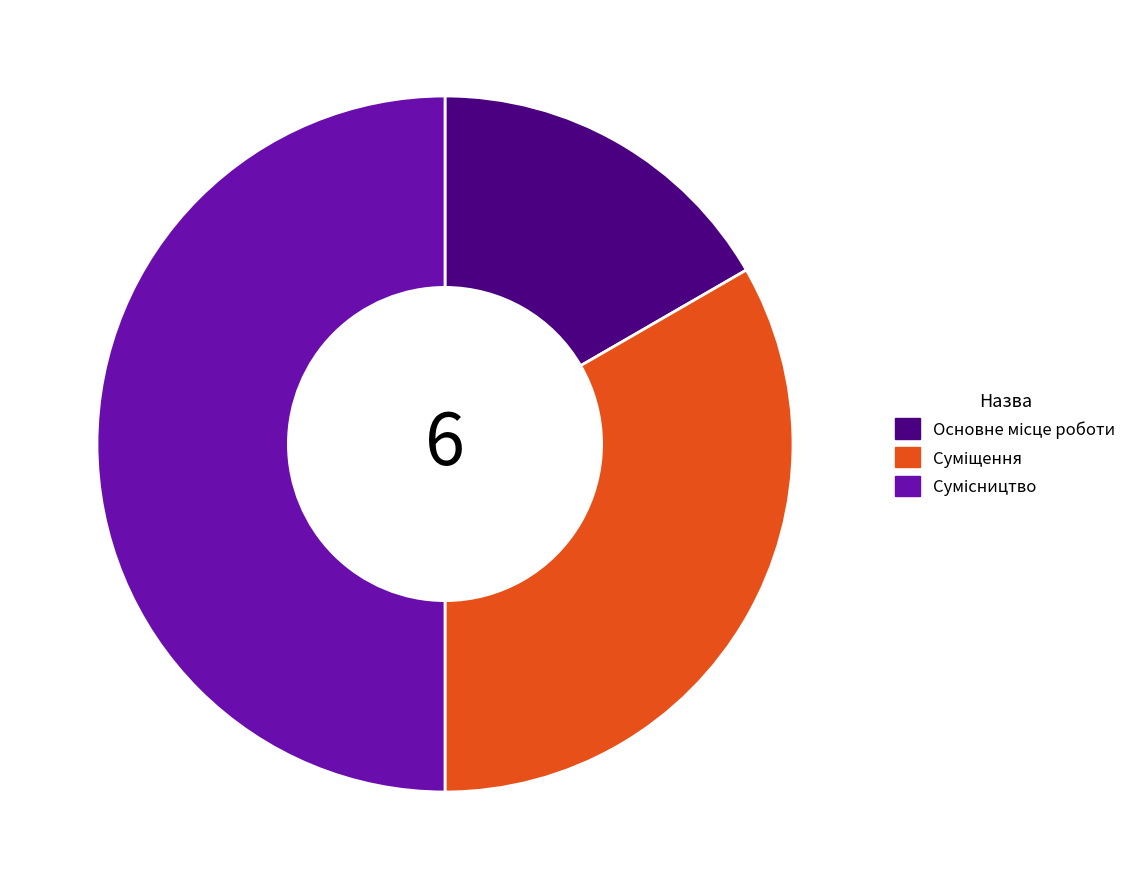

To the nearest percent, what is the combined percentage of Основне місце роботи and Суміщення?

50%